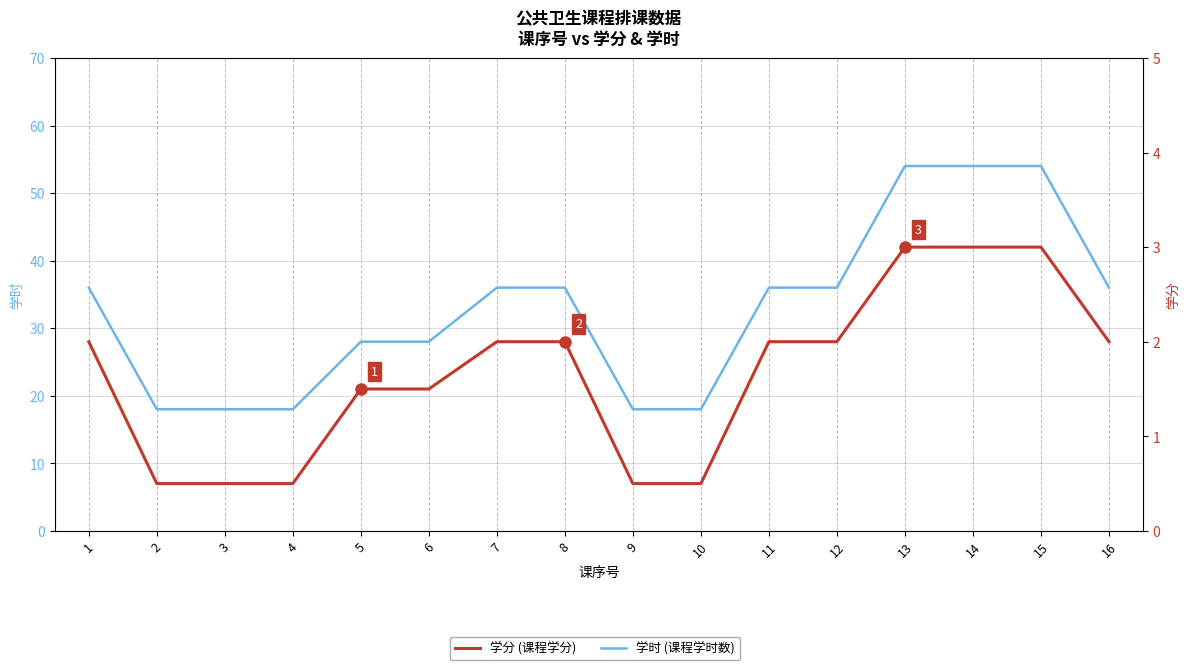

At which category is the sum across all series the highest?

13